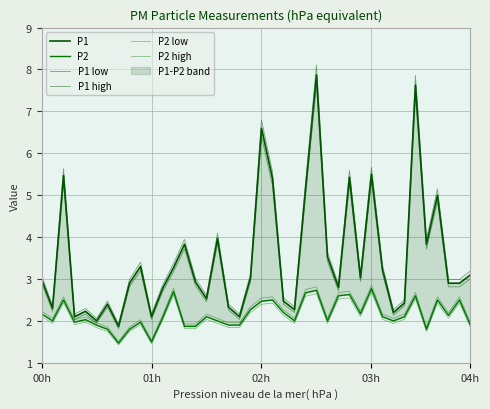

At which category is the sum across all series the highest?

25